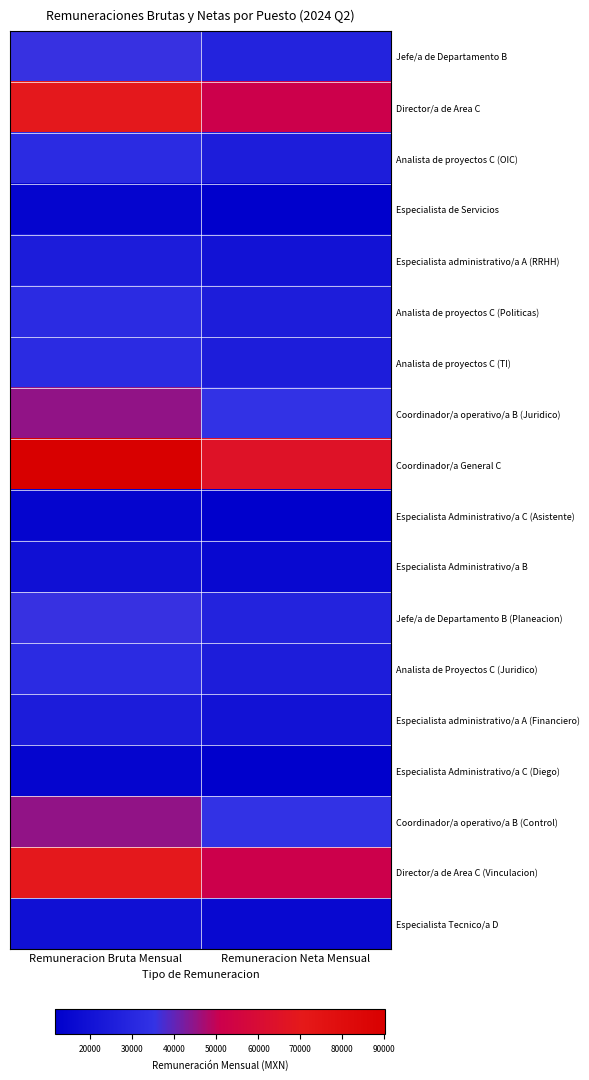

Count the number of data series in this chart.

18